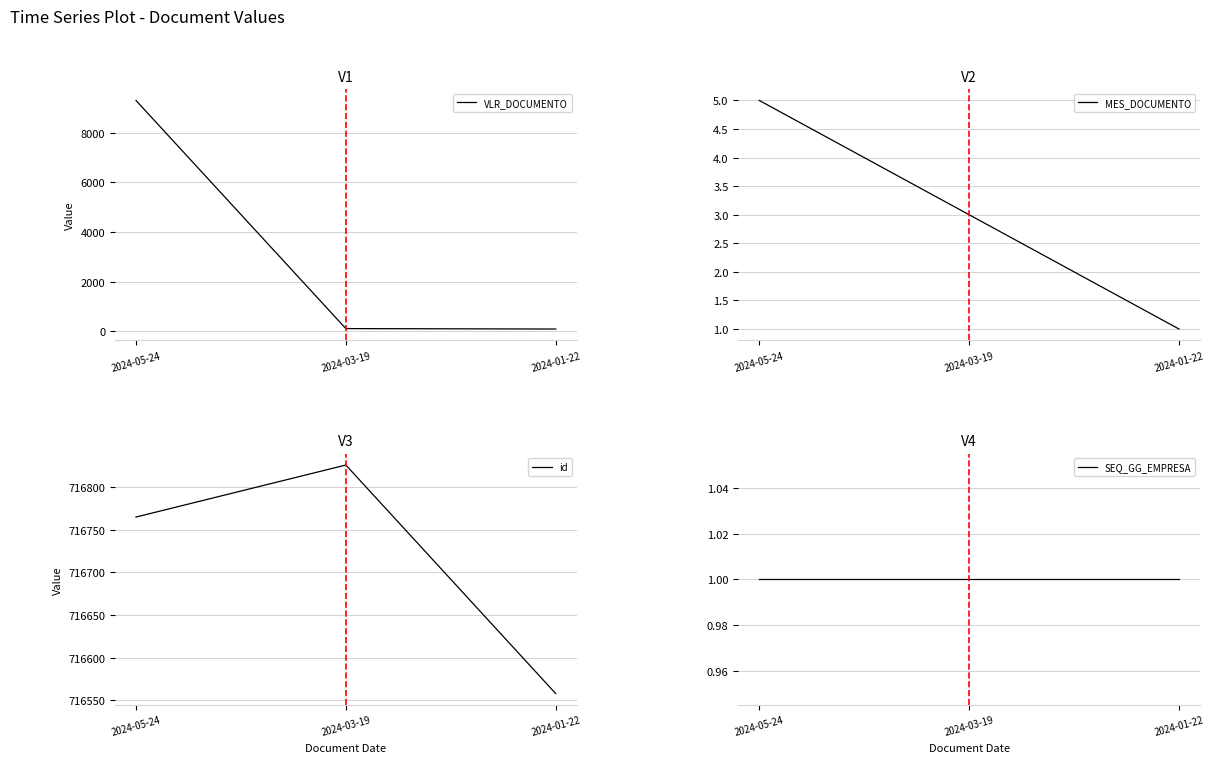

What is the difference between the maximum and minimum values in the VLR_DOCUMENTO series?

9217.7